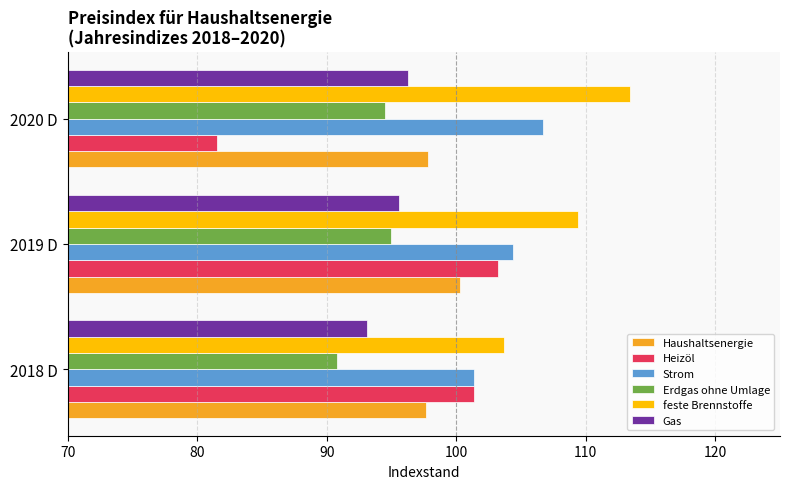

What is the greatest value displayed?

113.4